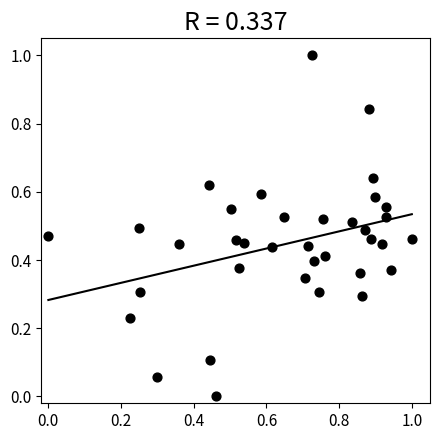

What is the range of X values (max minus min)?

1.0